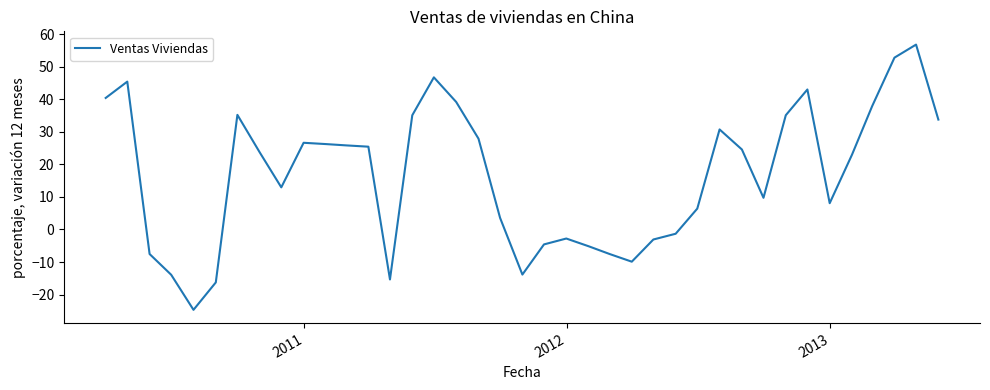

How many values are below zero?

13